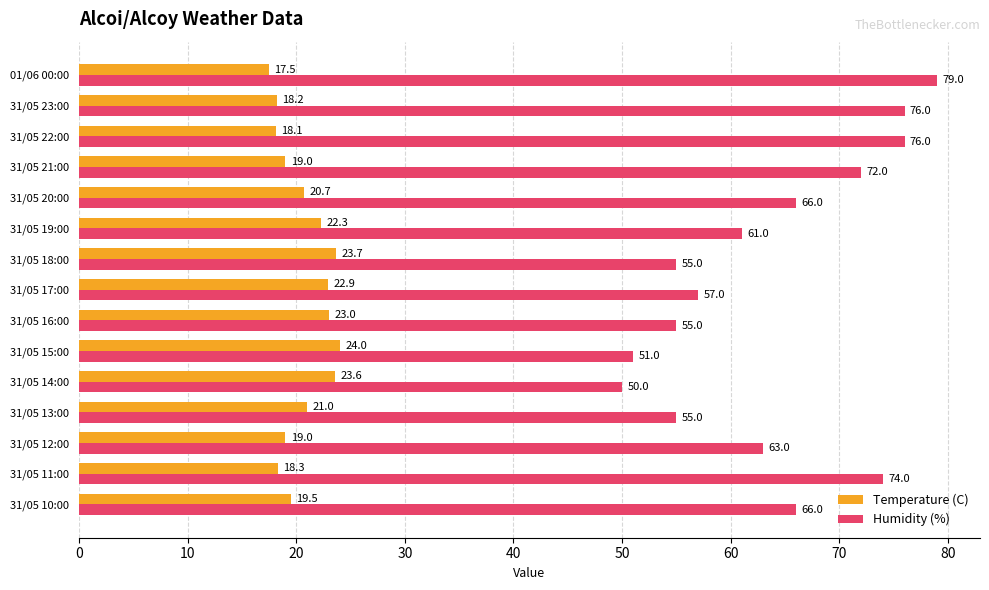

Rank the series by their maximum value, from highest to lowest.

Humidity (%), Temperature (C)